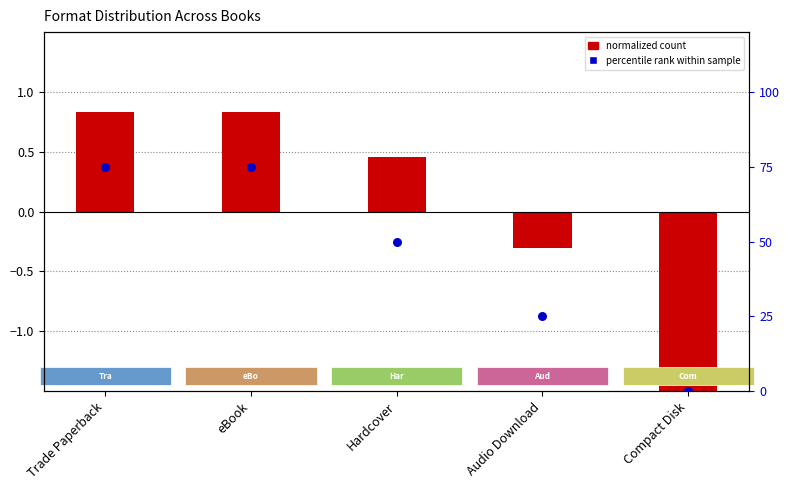

Which series contains the lowest Y value?

normalized count